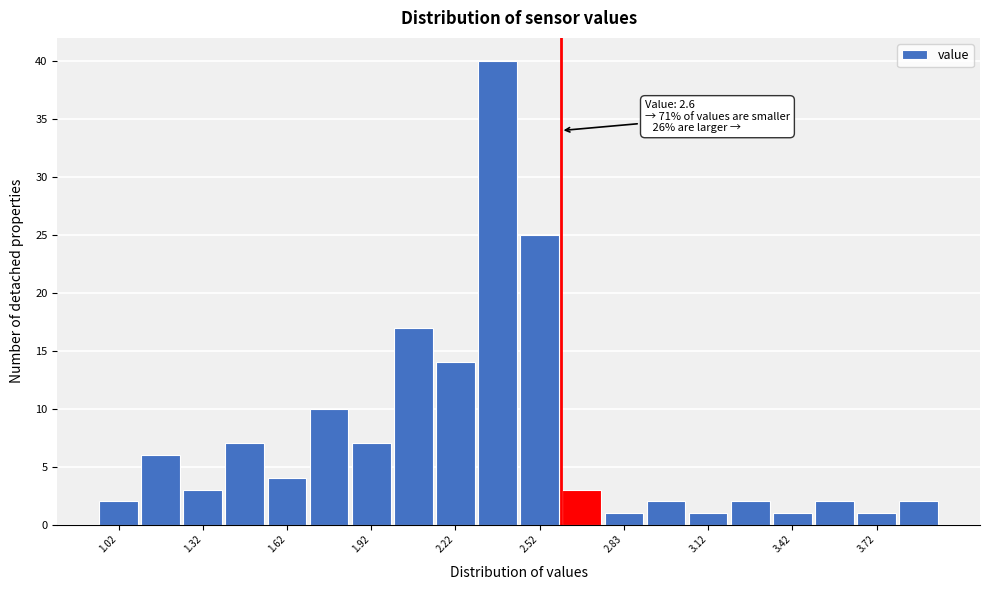

Around what value on the x-axis is the tallest bar? Give the approximate position of its centre, as read against the axis.

2.40